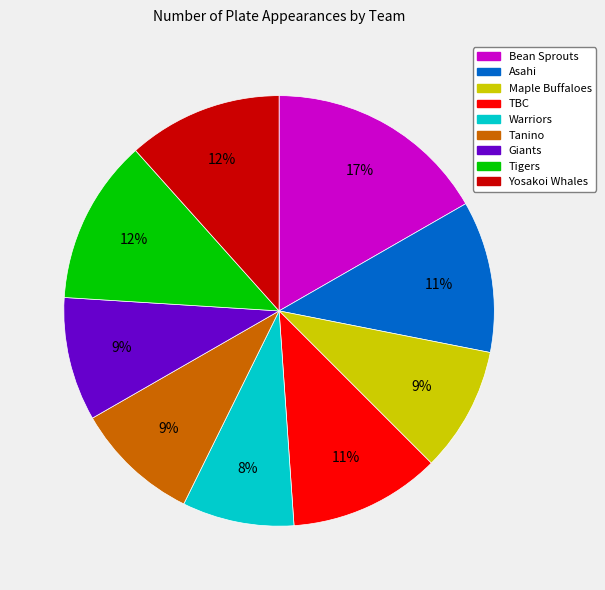

What is the ratio of the value at Warriors to the value at Tanino?

0.9